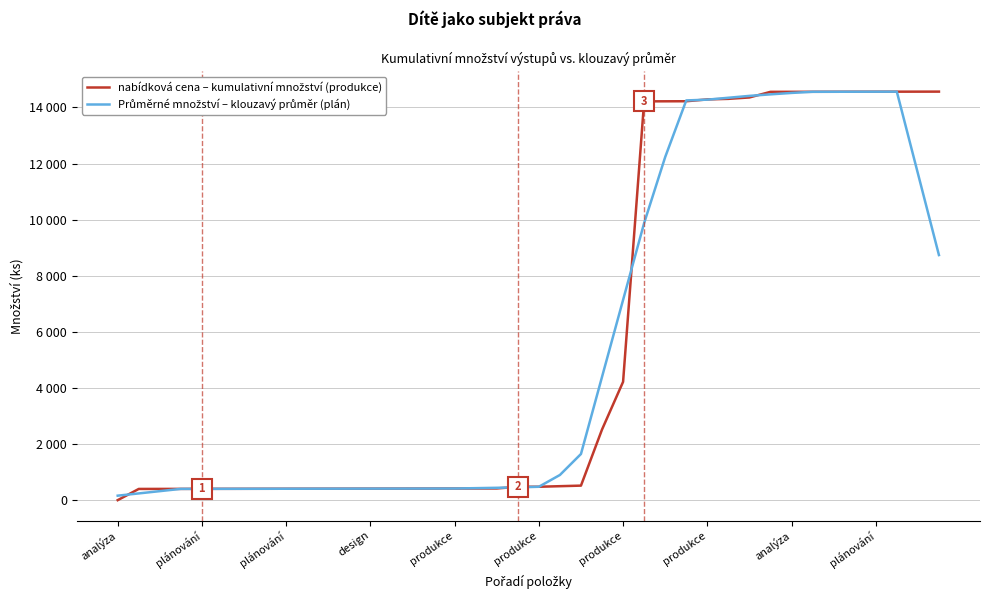

Is this an area chart (filled region under the line)?

No